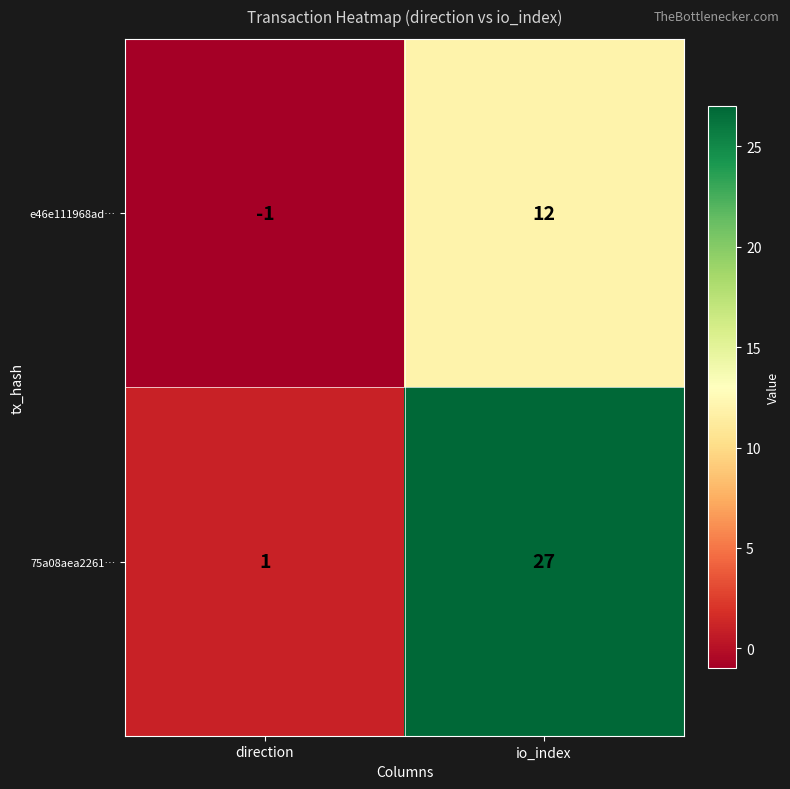

Rank the series at direction from lowest to highest value.

e46e111968ad…, 75a08aea2261…